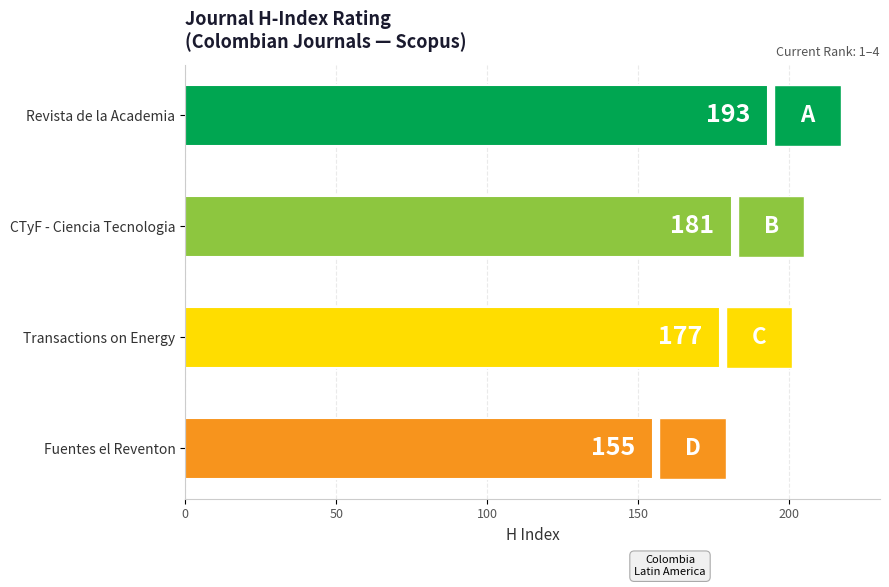

Are the bars horizontal?

Yes